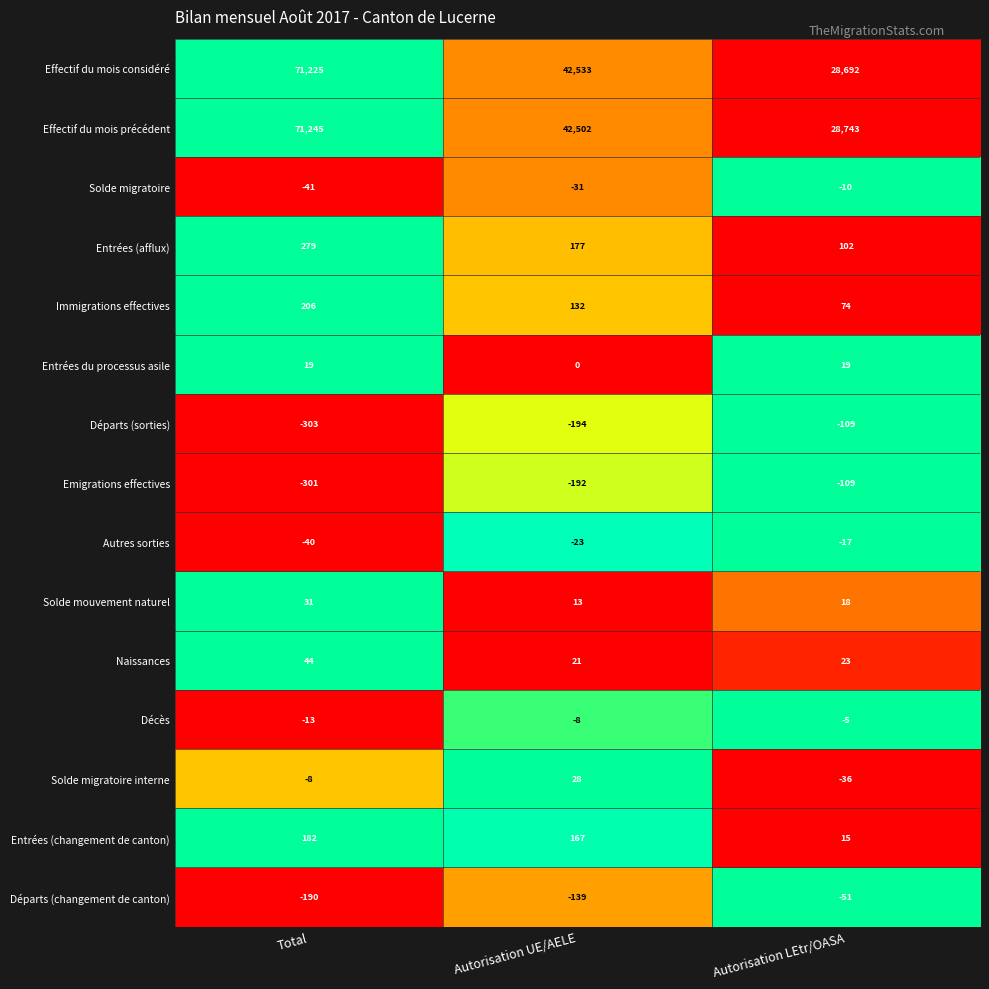

What is the sum of all Solde migratoire interne values?

-16